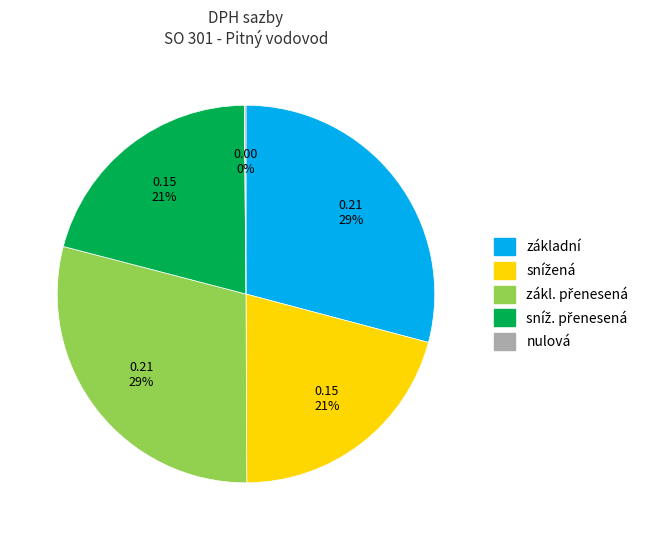

To the nearest percent, what is the difference between the largest and smallest slice percentages?

29%